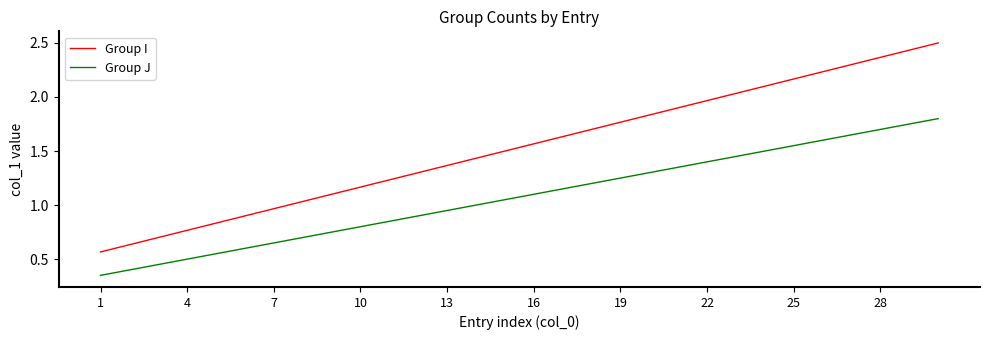

What is the greatest value displayed?

2.5